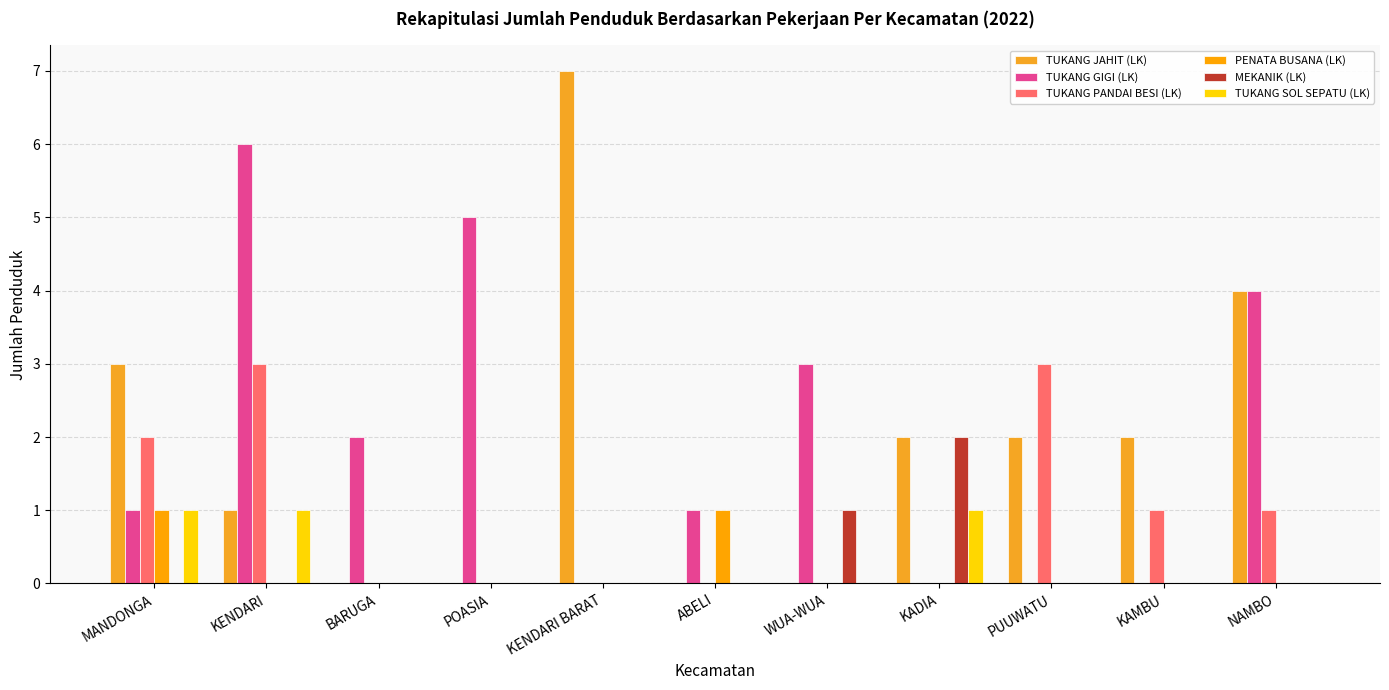

Which series has the widest spread of values?

TUKANG JAHIT (LK)